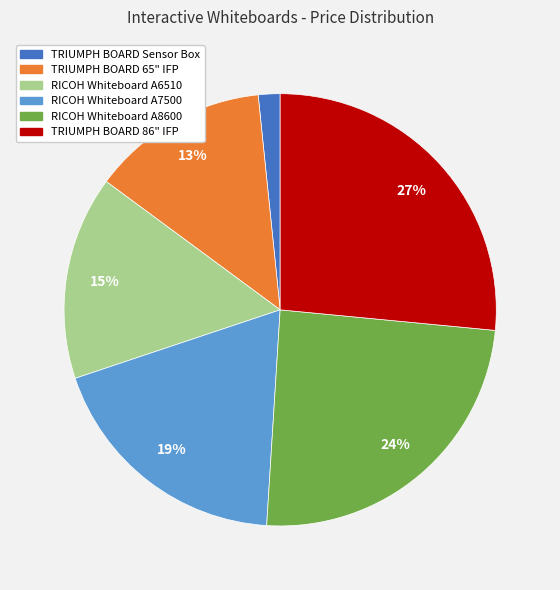

Is there any slice that represents more than half of the pie?

No